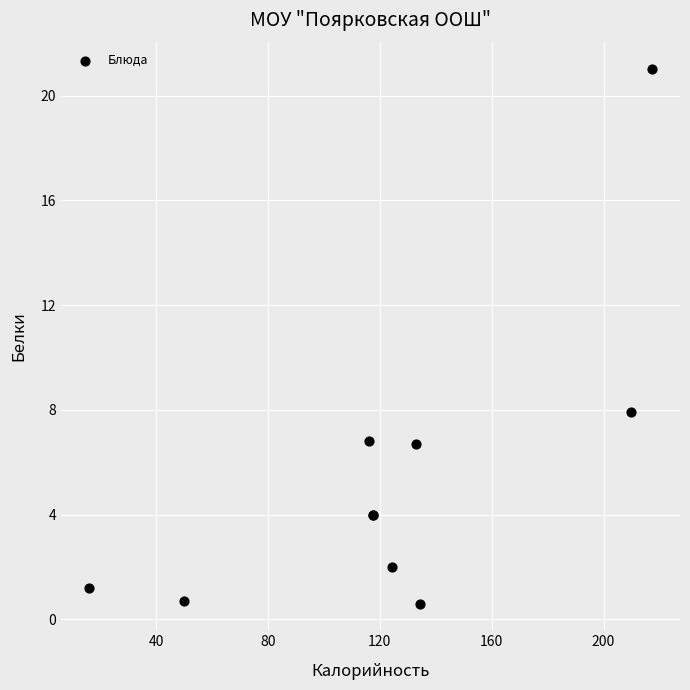

What Y value in the scatter plot is closest to 10?

7.9